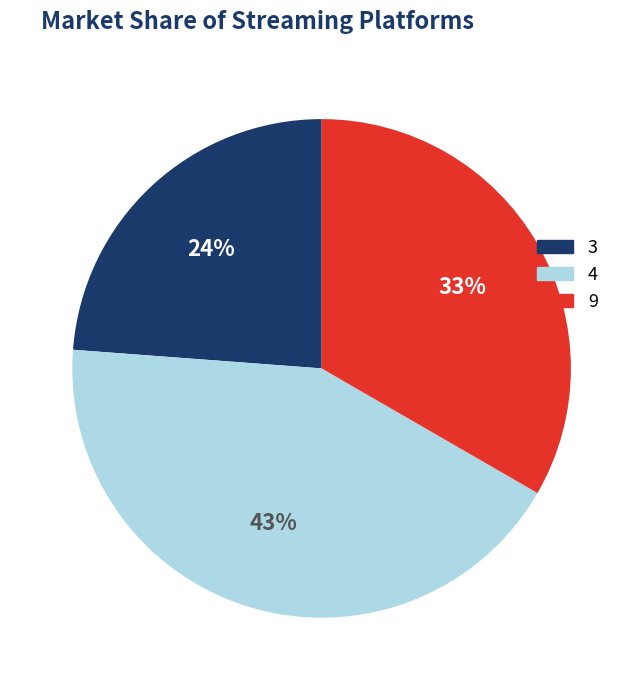

To the nearest percent, what is the difference between the largest and smallest slice percentages?

19%